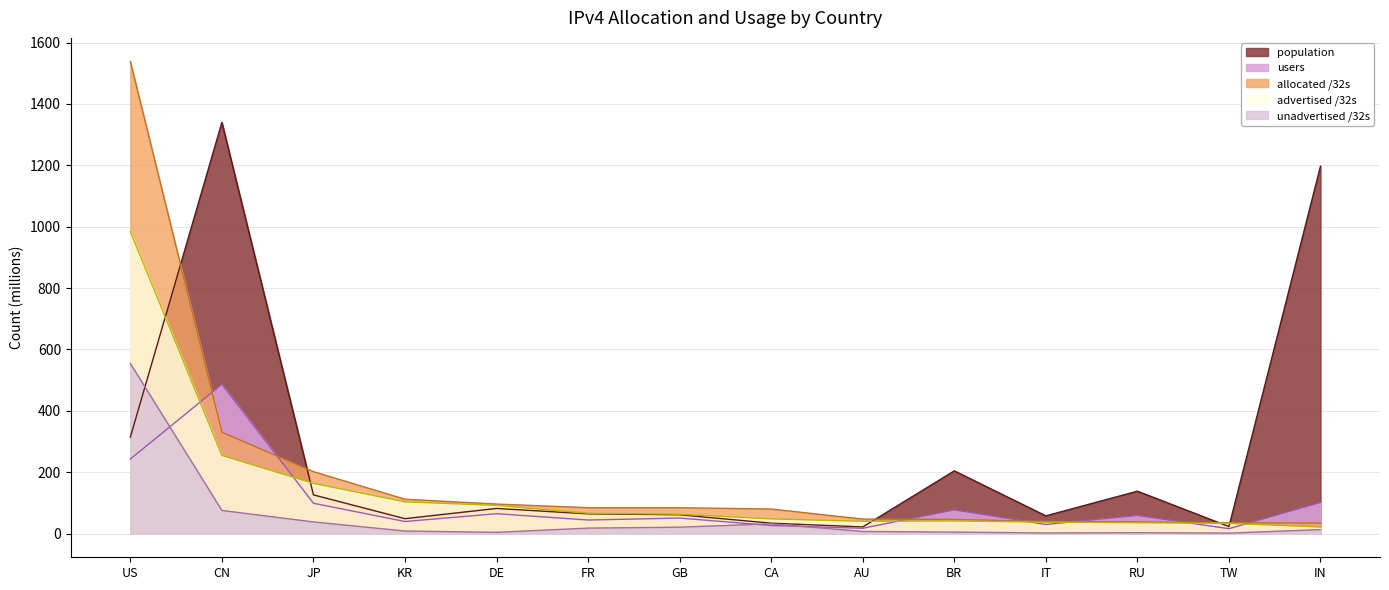

What are all the series names shown in the legend?

population, users, allocated /32s, advertised /32s, unadvertised /32s